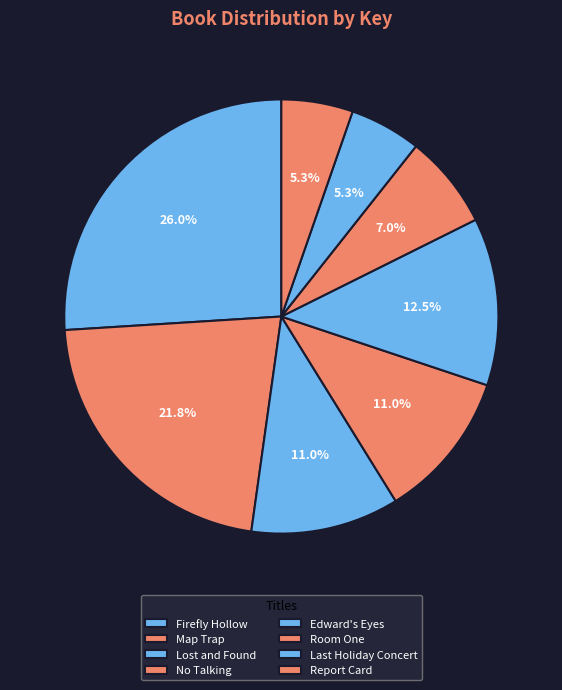

Combined, what portion of the pie is Room One and Edward's Eyes?

19.5%